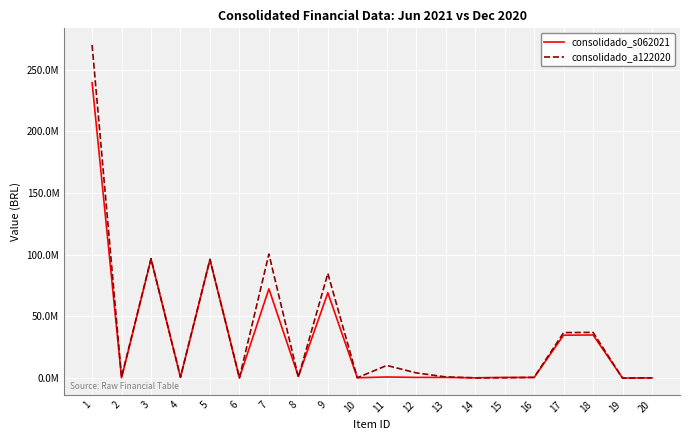

Reading left to right, extract all data points from this chart.

consolidado_s062021: 239432416	18771	96332993	461087	95871146	760	72186612	1127270	68984331	65760	670868	343017	352140	-2907	358431	287702	34578609	34762893	-184284	0
consolidado_a122020: 269965716	465524	96655970	499825	96155268	877	100400722	461942	84664318	67803	10045547	4013153	734113	-4768	31921	386693	36670392	36873294	-202902	0